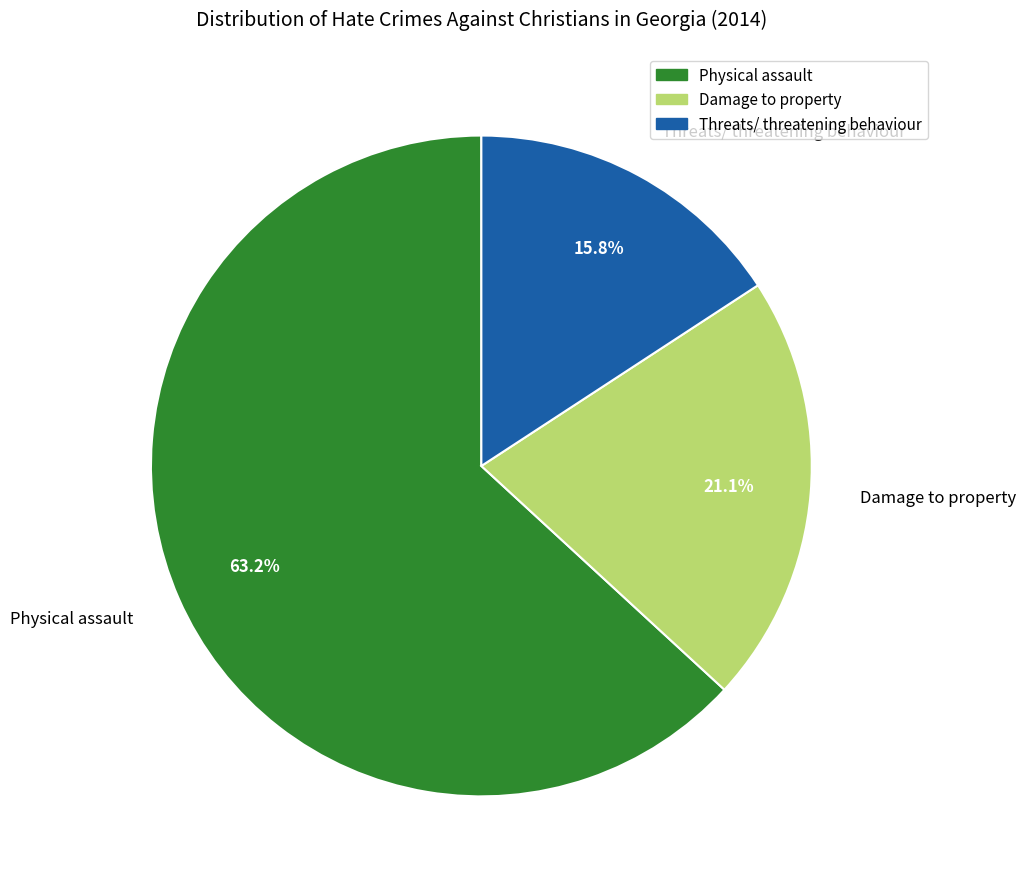

What is the ratio of the value at Physical assault to the value at Damage to property?

3.0